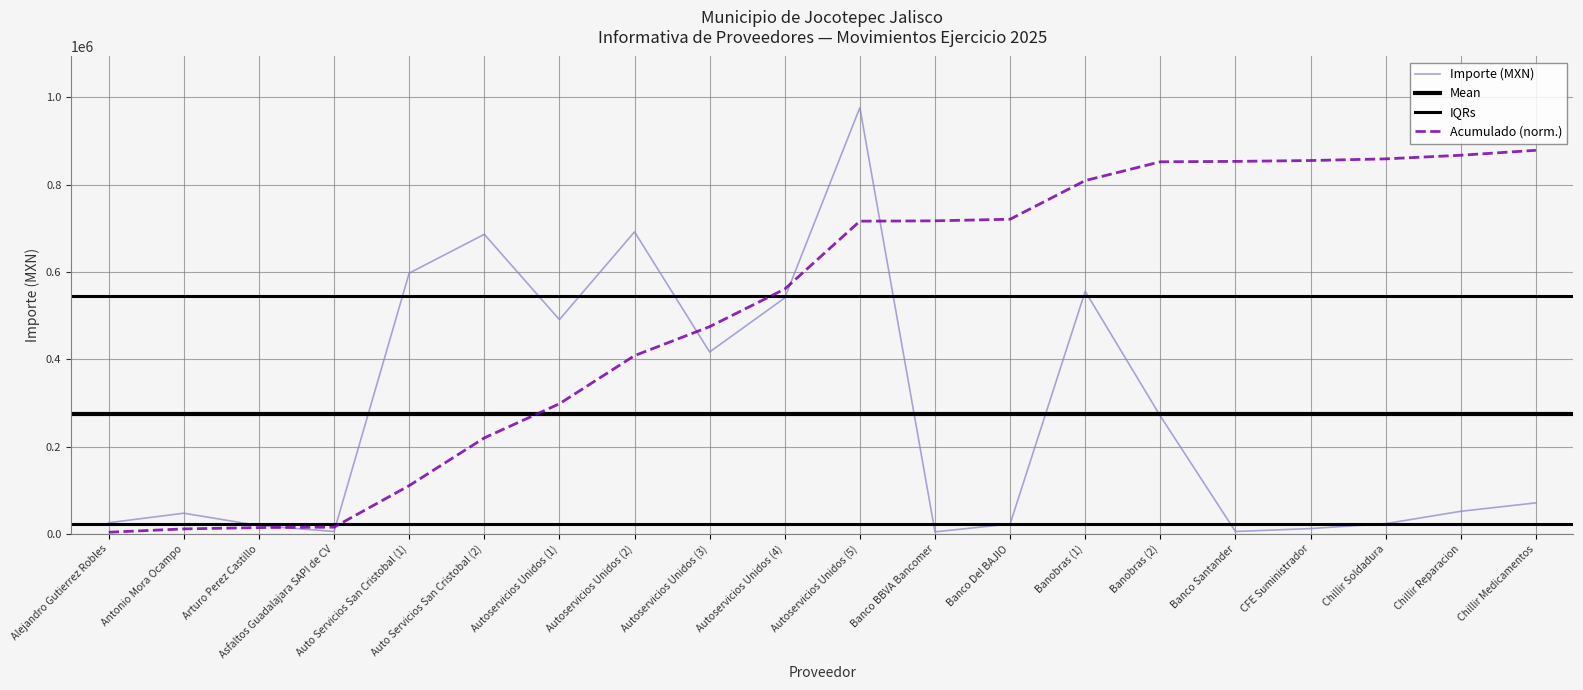

Read the value at Banobras (1).

555862.9